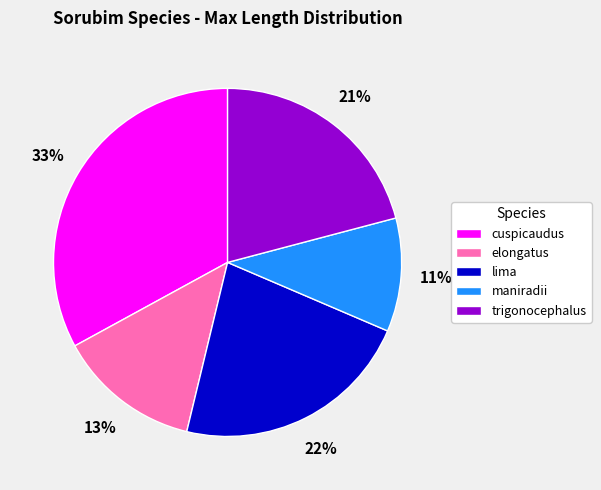

Is it true that lima is 34% of the pie?

False